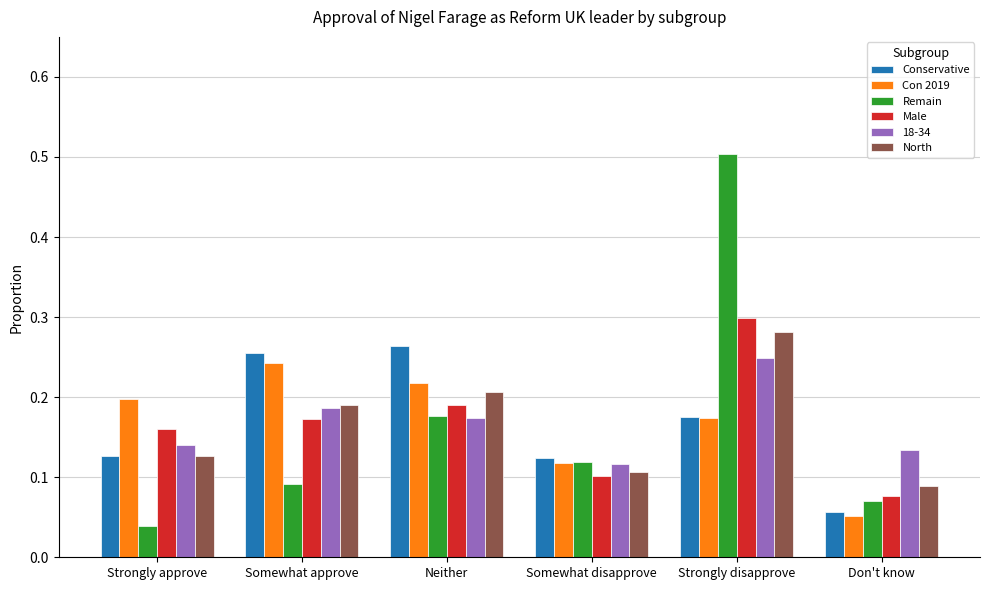

How many groups of bars are there?

6